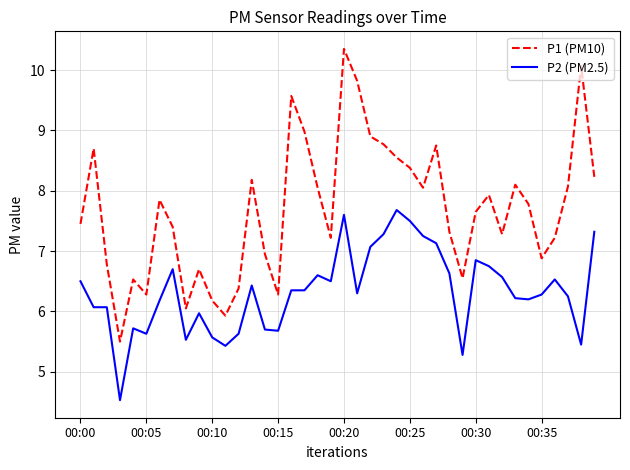

Which series has the widest spread of values?

P1 (PM10)